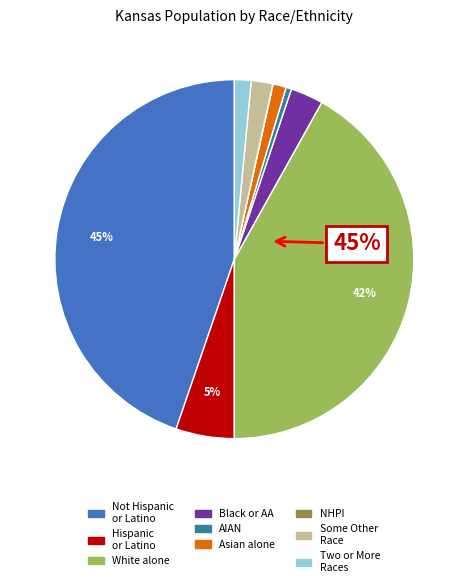

Which slice is the smallest?

Native Hawaiian and Other Pacific Islander